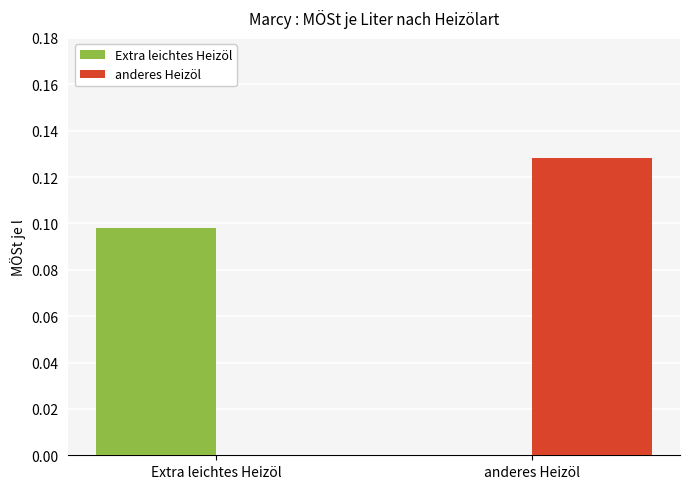

At which category is the sum across all series the highest?

anderes Heizöl